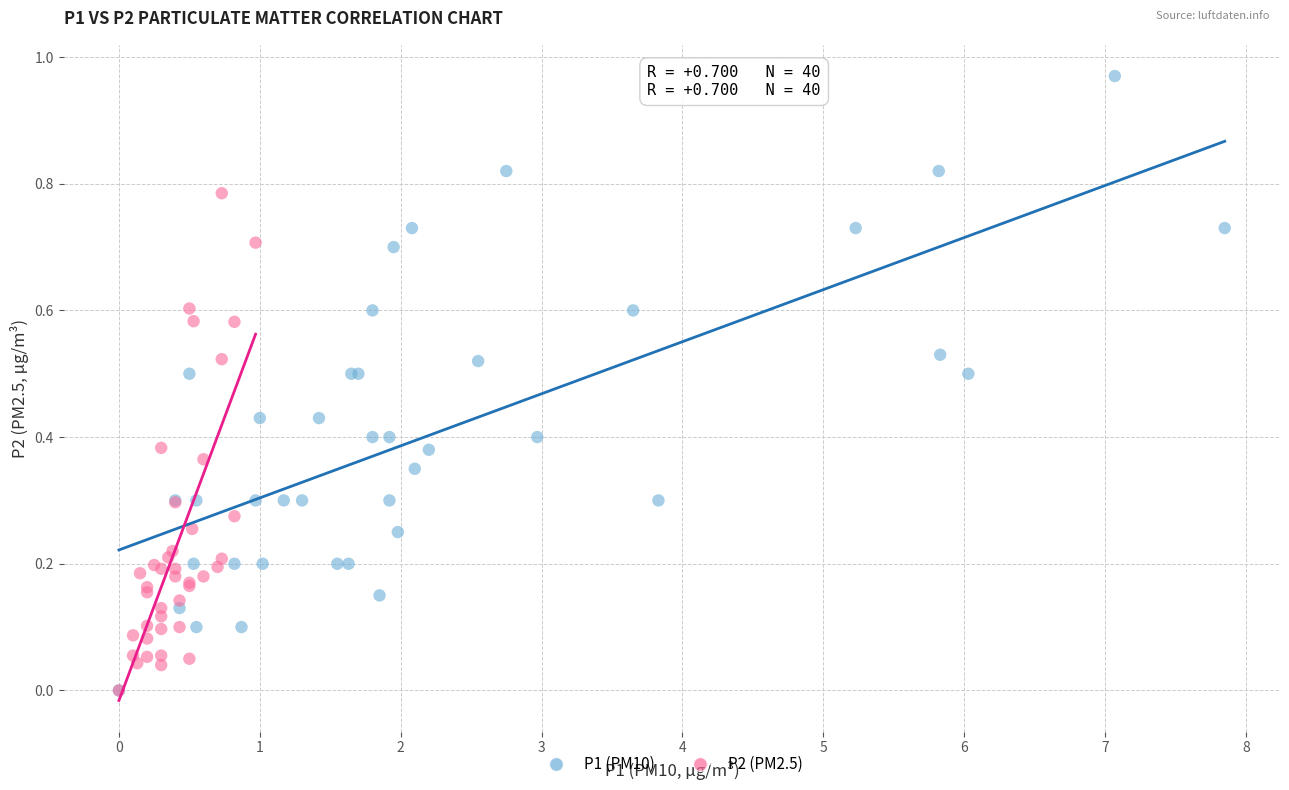

What are all the series names shown in the legend?

P1 (PM10), P2 (PM2.5)